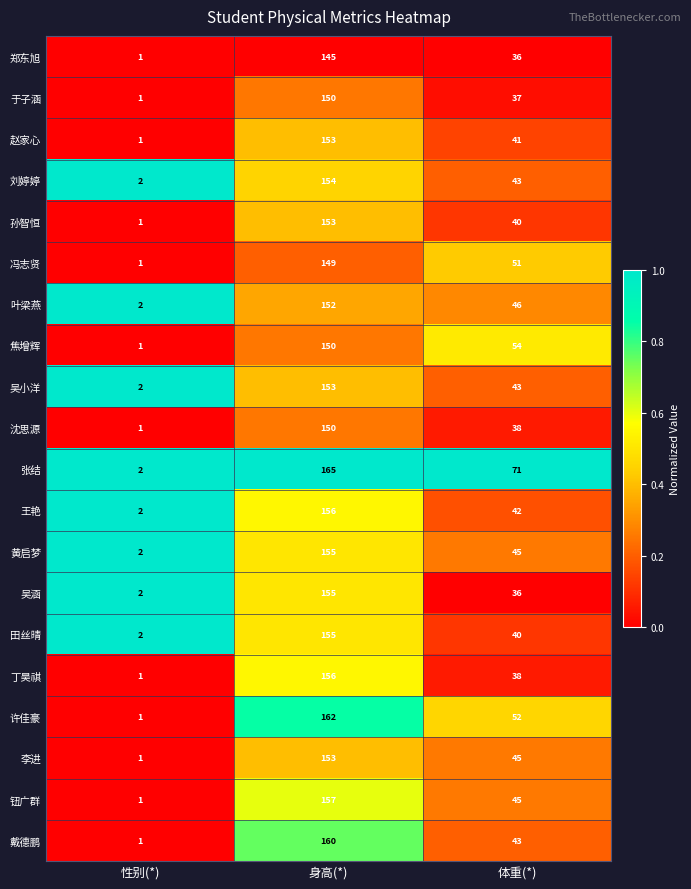

What is the maximum value for 许佳豪?

162